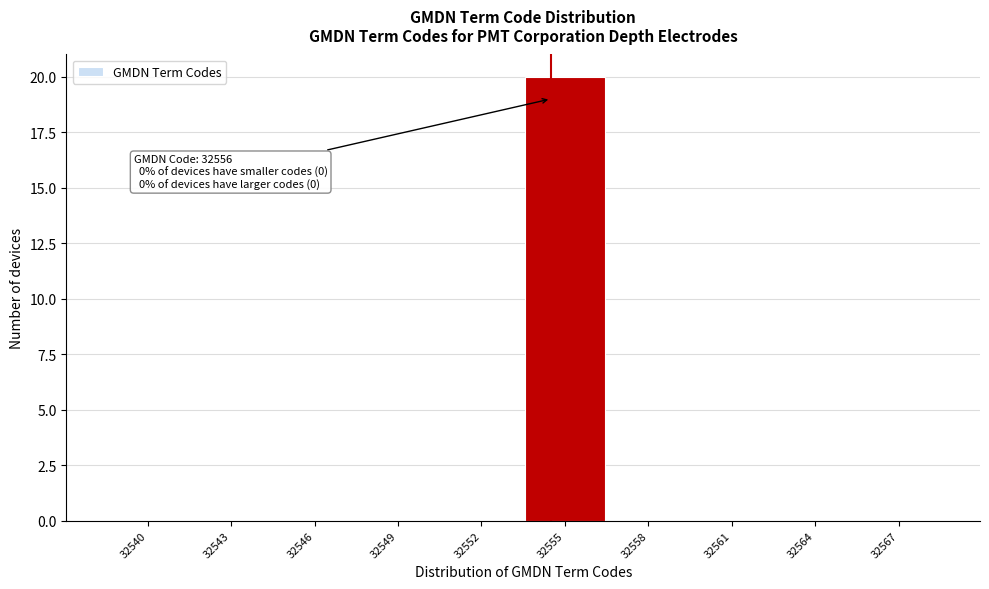

Reading left to right, extract all data points from this chart.

32540=0	32543=0	32546=0	32549=0	32552=0	32555=20	32558=0	32561=0	32564=0	32567=0